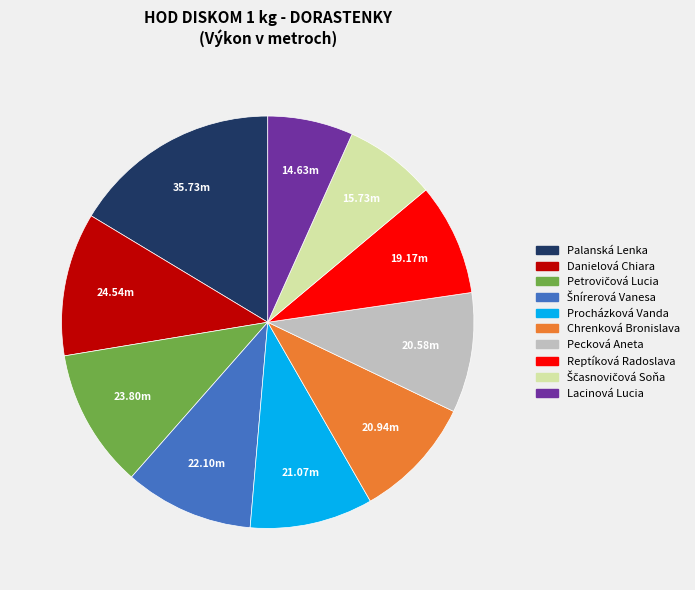

Is Reptíková Radoslava the majority of the pie?

No